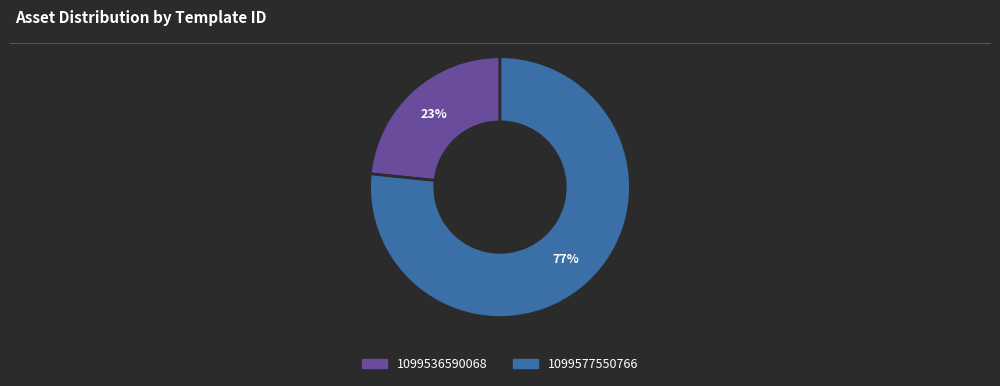

Is it true that 1099577550766 is 77% of the pie?

True